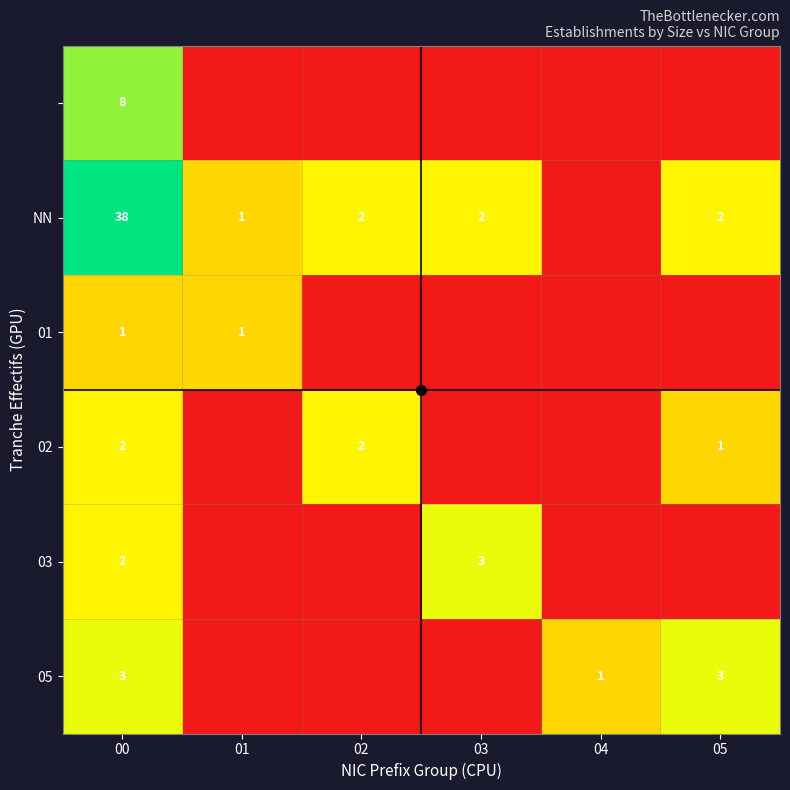

At which category does the chart reach its minimum across all series?

01